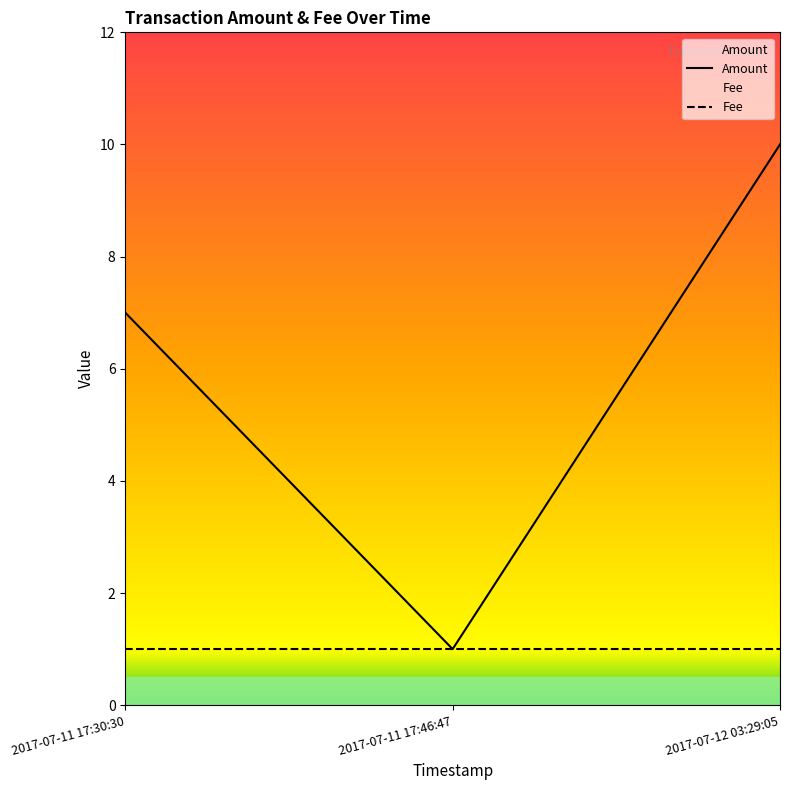

Reading left to right, extract all data points from this chart.

2017-07-11 17:30:30=7	2017-07-11 17:46:47=1	2017-07-12 03:29:05=10